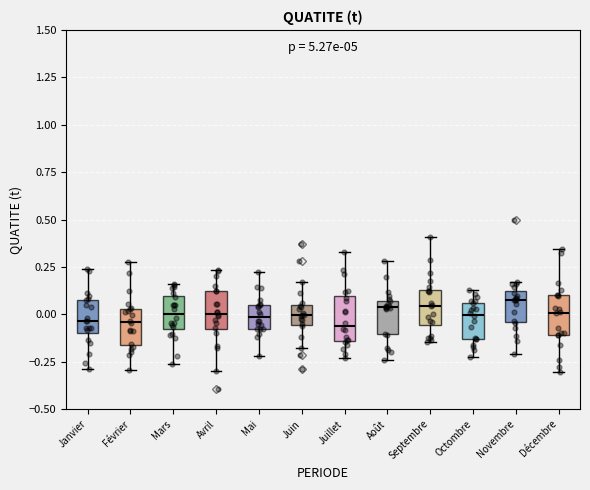

Reading left to right, transcribe this box plot: for each box, give where its median line is, the range the box spans, and where its two whiskers end, as read against the y-axis. The values are not printed on the chart, so give them approximately, as read against the axis.

Janvier: median -0.05, box -0.10 to 0.10, whiskers -0.30 to 0.25
Février: median -0.05, box -0.15 to 0.05, whiskers -0.30 to 0.30
Mars: median 0.00, box -0.10 to 0.10, whiskers -0.25 to 0.15
Avril: median 0.00, box -0.10 to 0.10, whiskers -0.30 to 0.25
Mai: median 0.00, box -0.10 to 0.05, whiskers -0.20 to 0.20
Juin: median 0.00, box -0.05 to 0.05, whiskers -0.20 to 0.15
Juillet: median -0.05, box -0.15 to 0.10, whiskers -0.25 to 0.35
Août: median 0.05 (just below the box's upper edge), box -0.10 to 0.05, whiskers -0.25 to 0.30
Septembre: median 0.05, box -0.05 to 0.15, whiskers -0.15 to 0.40
Octombre: median 0.00, box -0.15 to 0.05, whiskers -0.25 to 0.15
Novembre: median 0.10 (just below the box's upper edge), box -0.05 to 0.10, whiskers -0.20 to 0.15
Décembre: median 0.00, box -0.10 to 0.10, whiskers -0.30 to 0.35